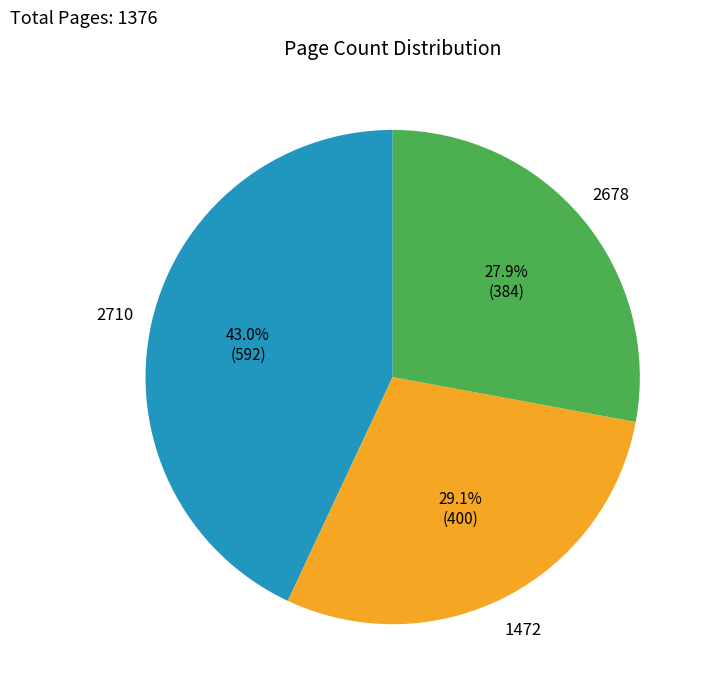

Count the number of slices in the pie.

3